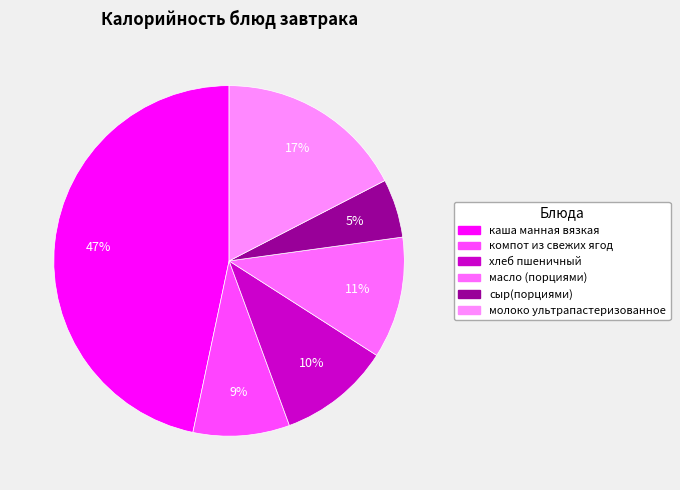

To the nearest percent, what is the difference between the компот из свежих ягод and масло (порциями) slice percentages?

2%